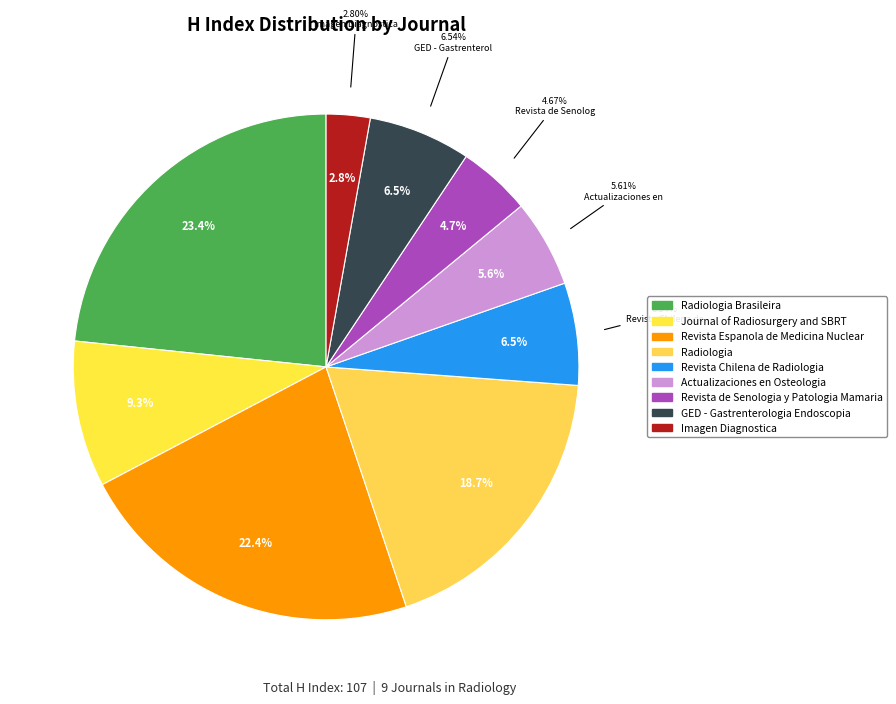

To the nearest percent, what is the combined percentage of Journal of Radiosurgery and SBRT and Revista Espanola de Medicina Nuclear?

32%